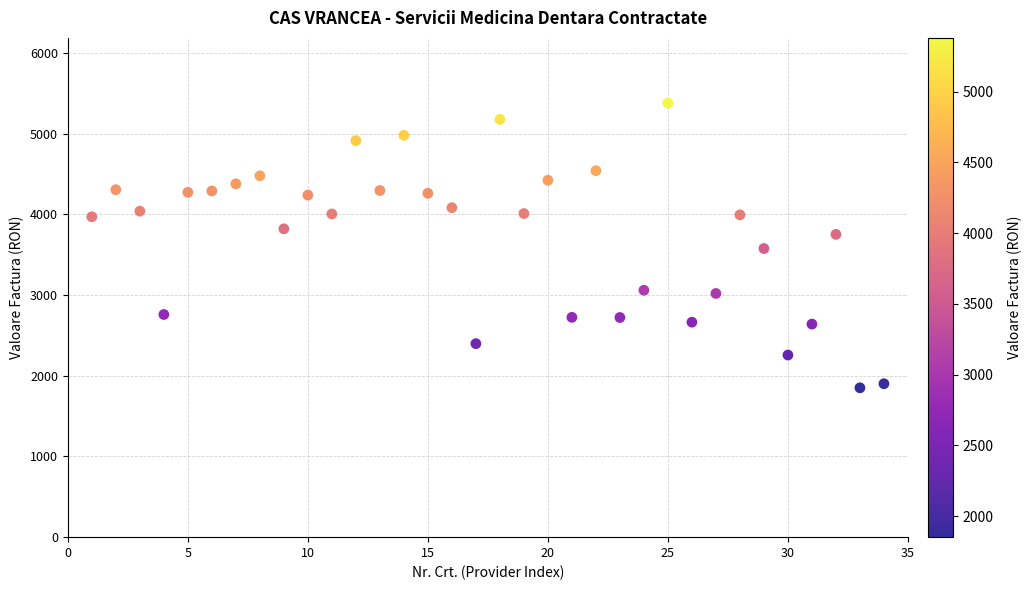

What is the range of Y values (max minus min)?

3529